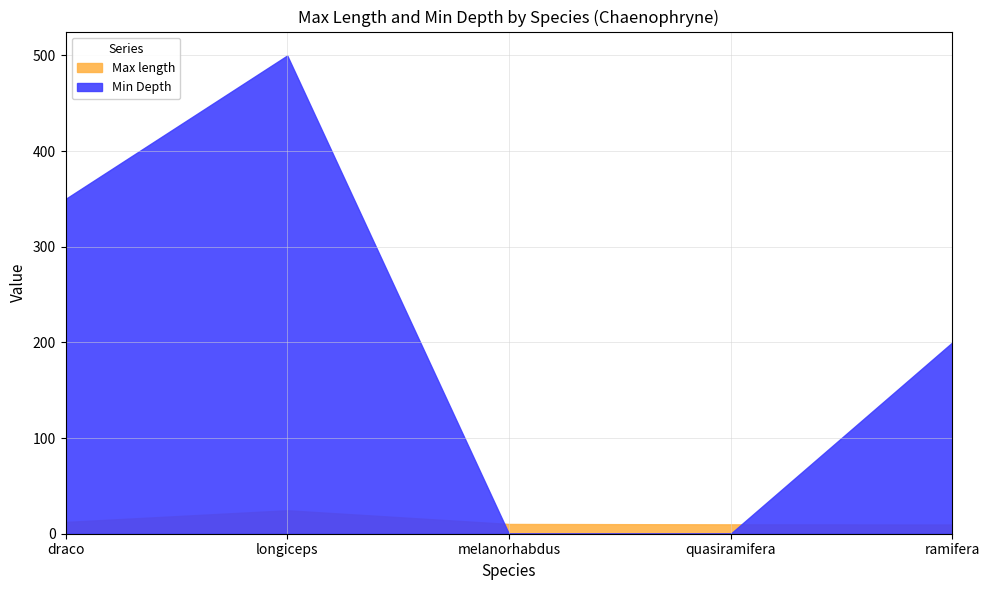

What is the label of the 2nd point from the right?

quasiramifera